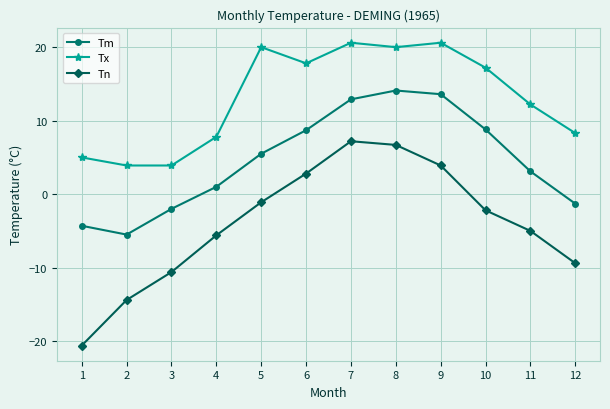

What is the greatest value displayed?

20.6